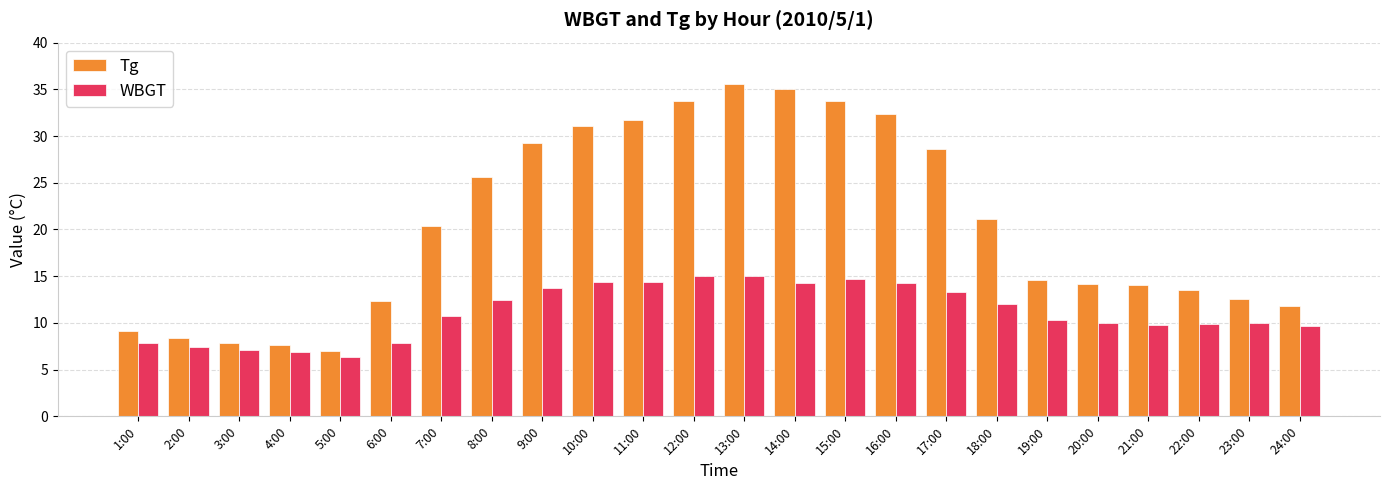

What value does the Tg series have at 6:00?

12.3